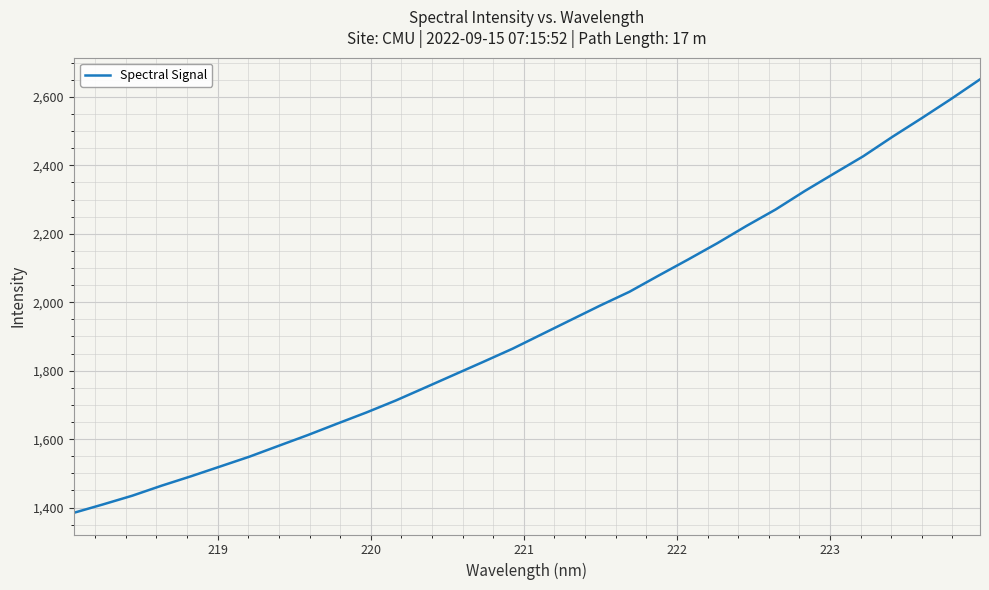

What is the minimum value shown in the chart?

1384.7